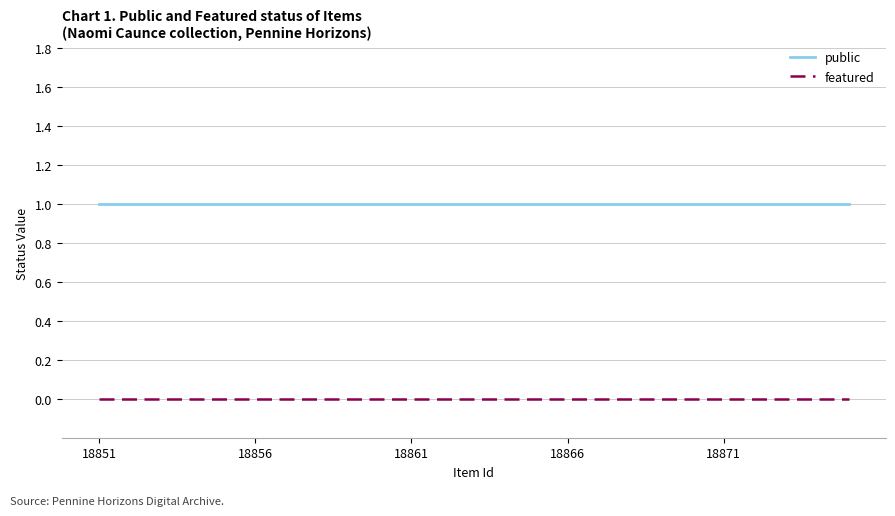

True or false: featured and public intersect in this chart.

False